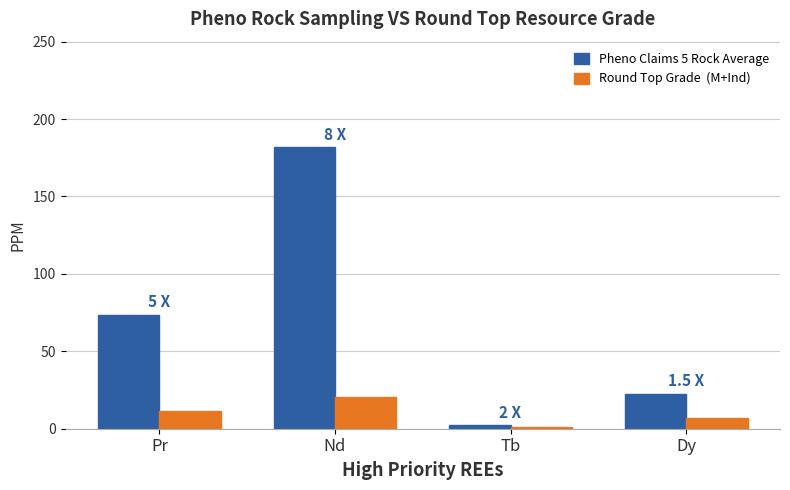

What is the maximum value shown in the chart?

181.8